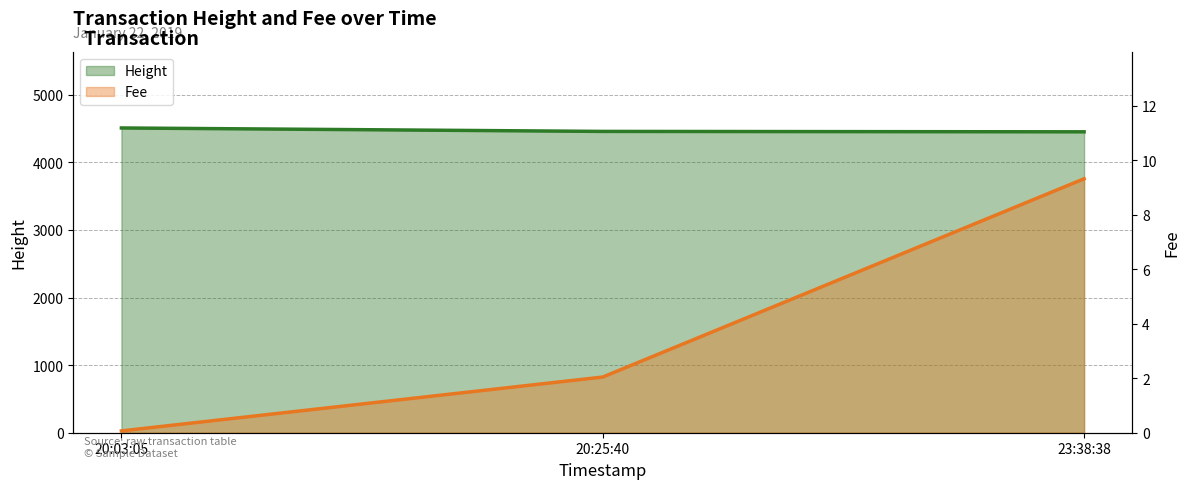

Does the chart have visible grid lines?

Yes